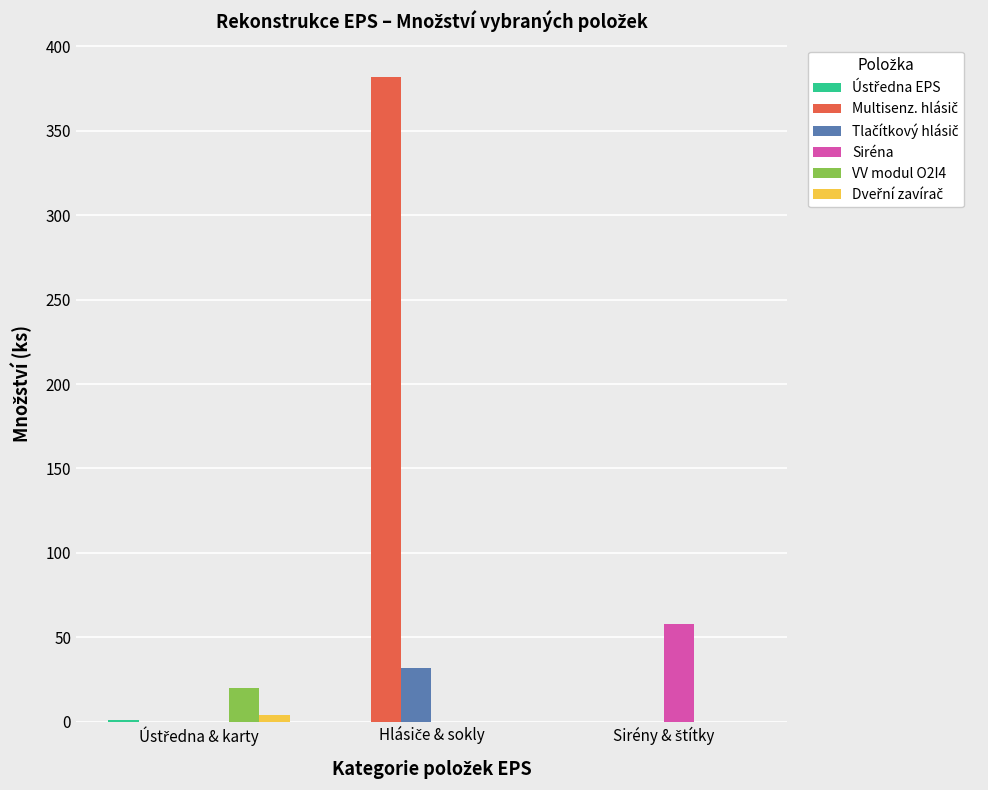

What is the maximum value shown in the chart?

382